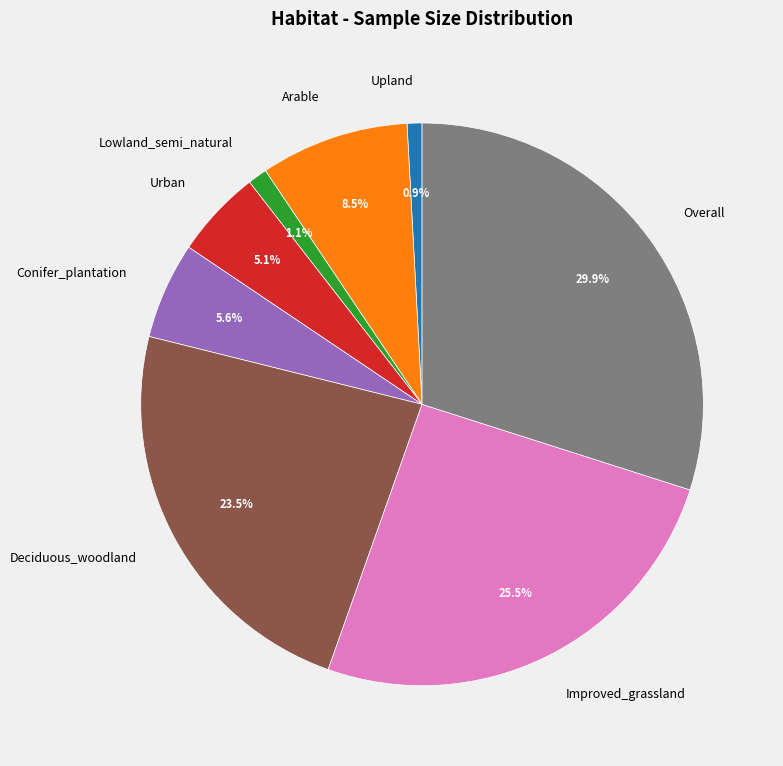

Does any single category account for the majority?

No